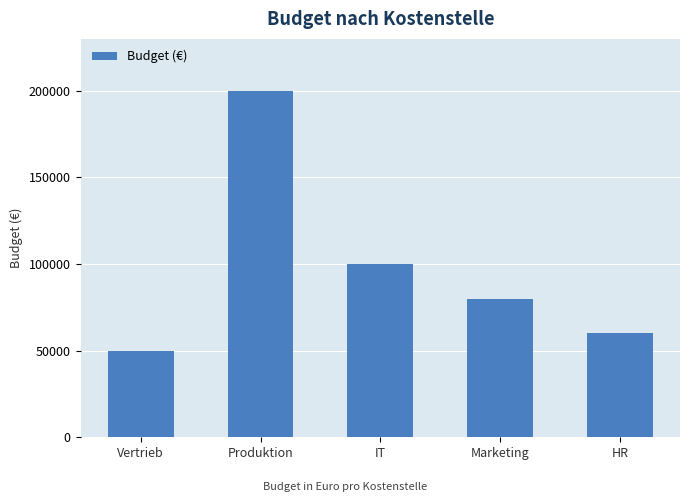

What is the value of the 2nd bar from the left?

200000